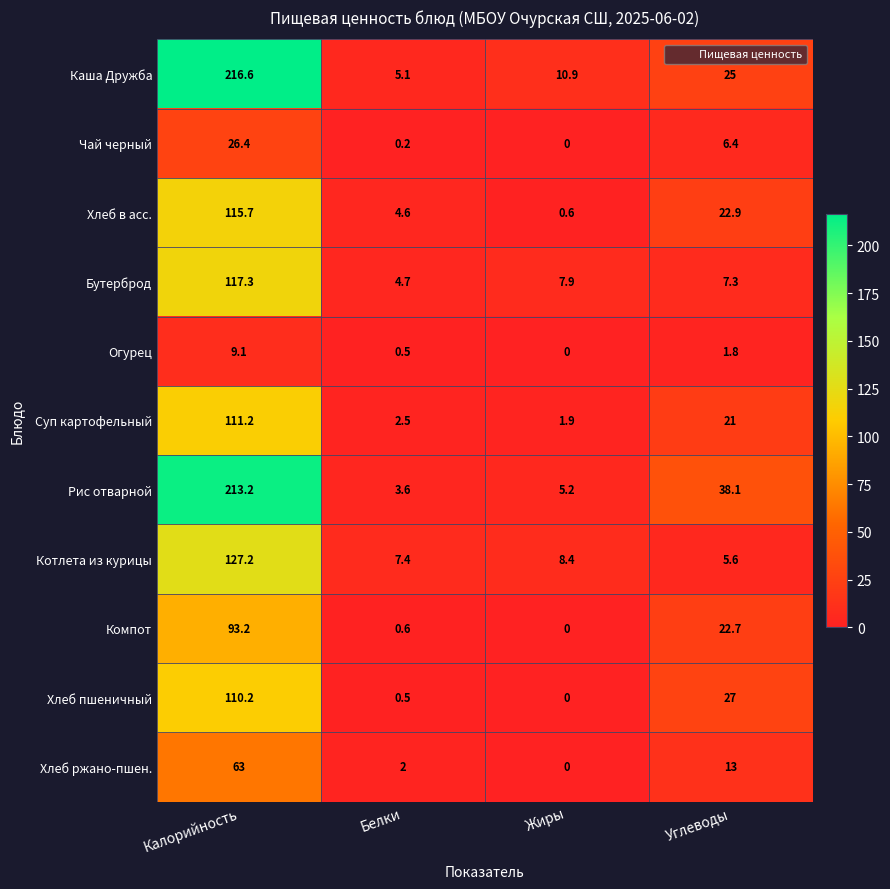

What is the highest value of the Рис отварной series?

213.2